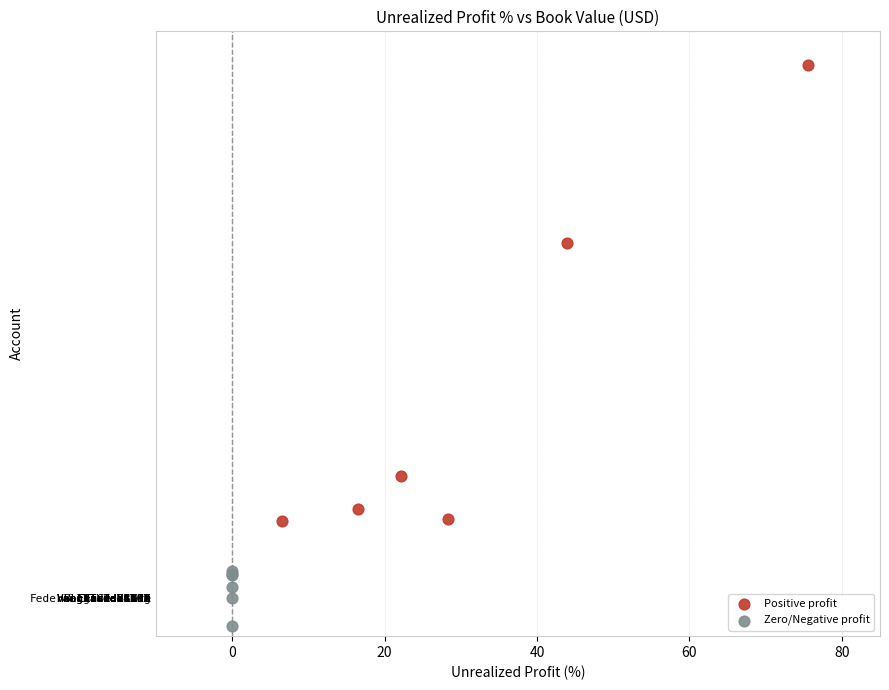

Which series has the widest spread of Y values?

Positive profit